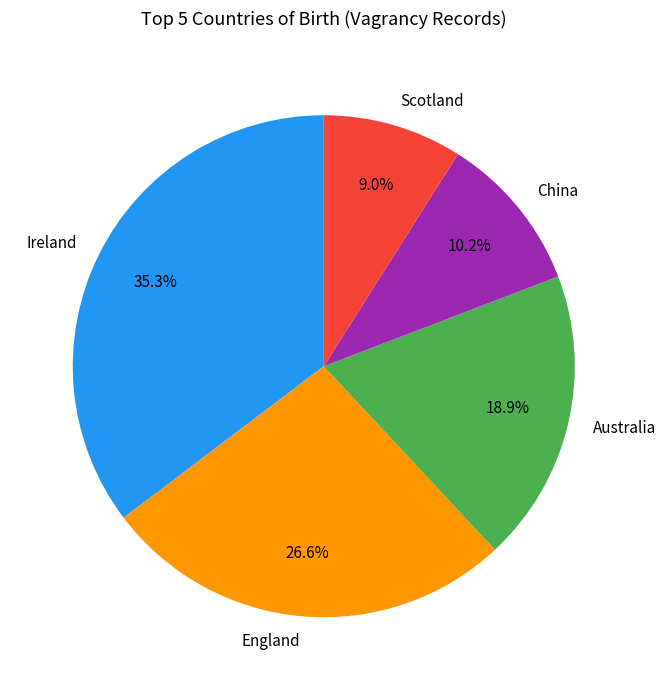

How many segments does this pie chart have?

5